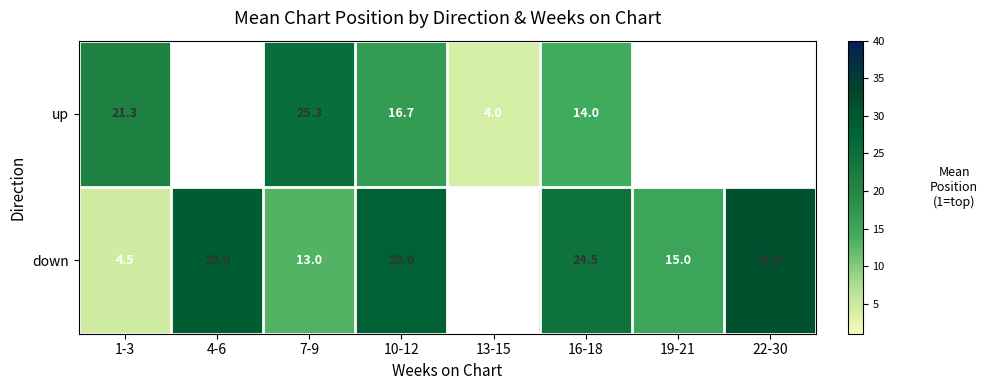

Between 1-3 and 10-12, which series saw the biggest shift?

down